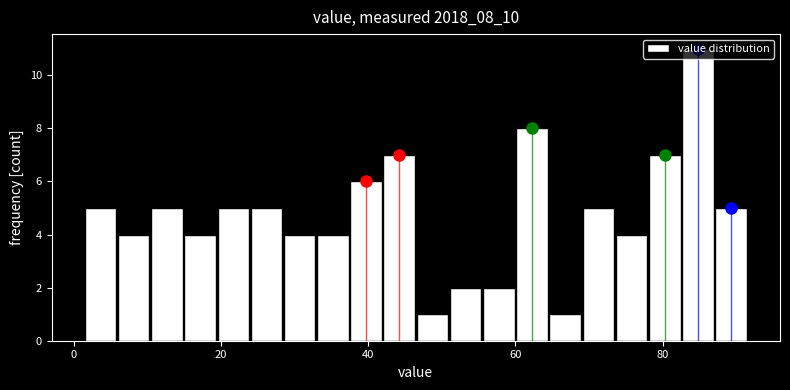

Around what value on the x-axis is the tallest bar? Give the approximate position of its centre, as read against the axis.

84